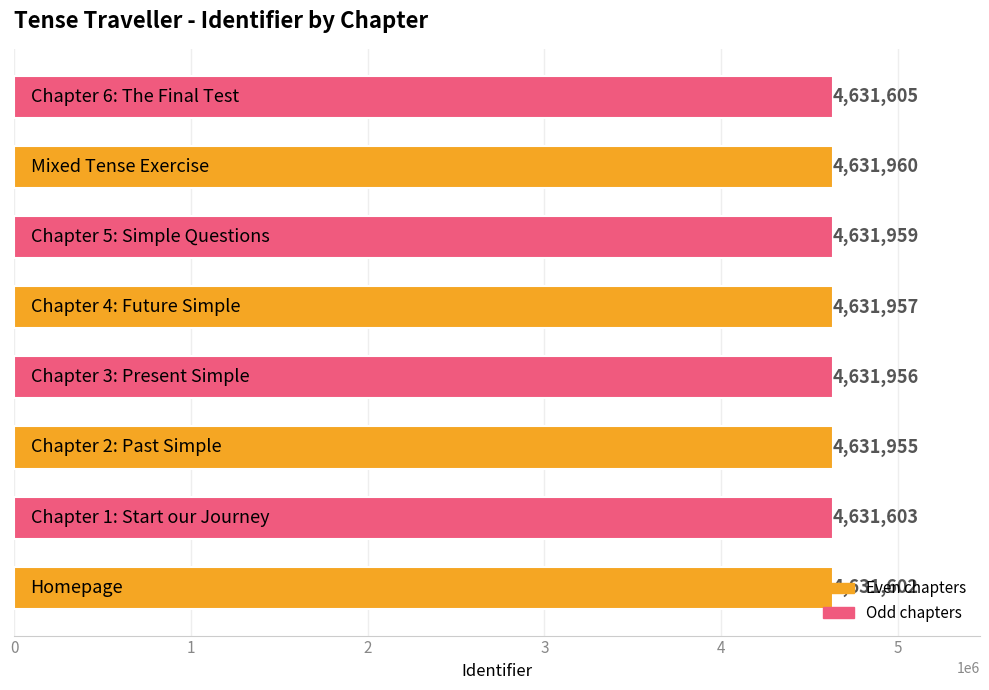

What is the smallest value displayed?

4631602